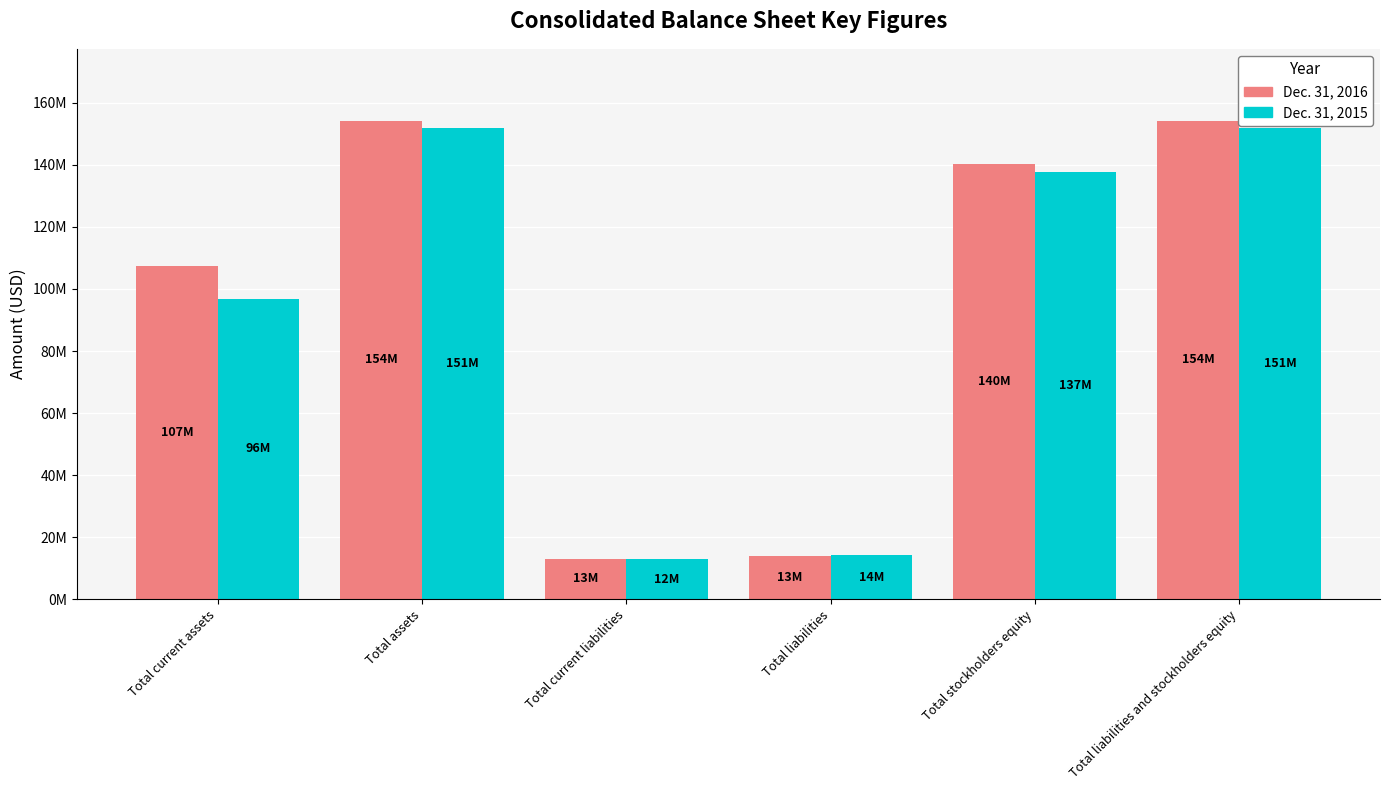

Are the bars horizontal?

No